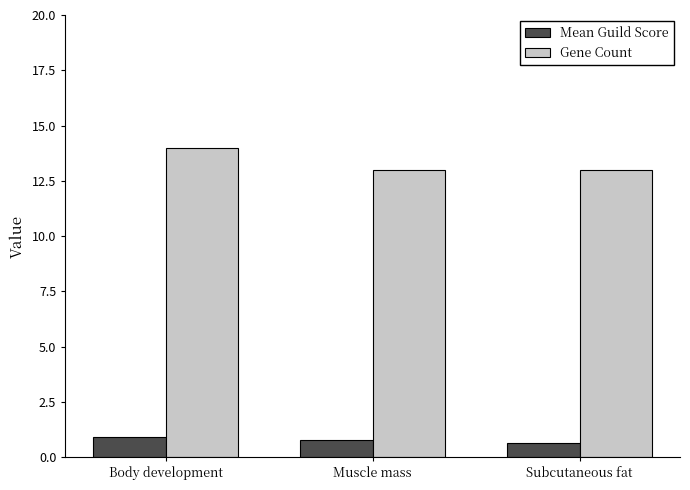

List the series in order of their peak value, lowest first.

Mean Guild Score, Gene Count